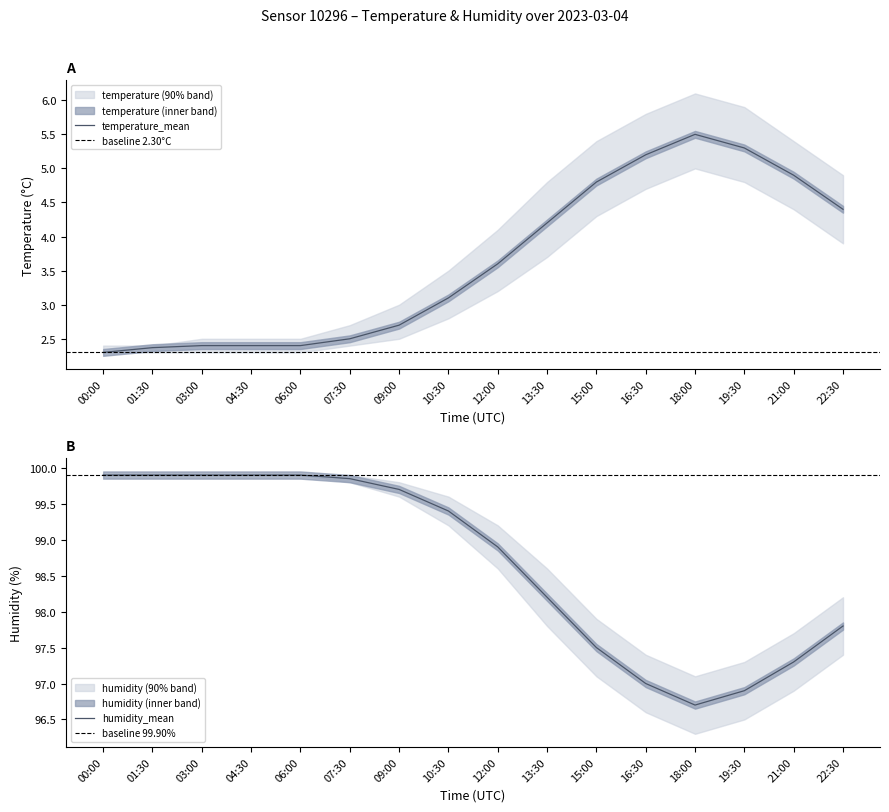

At which label is temperature_mean closest to 3?

10:30